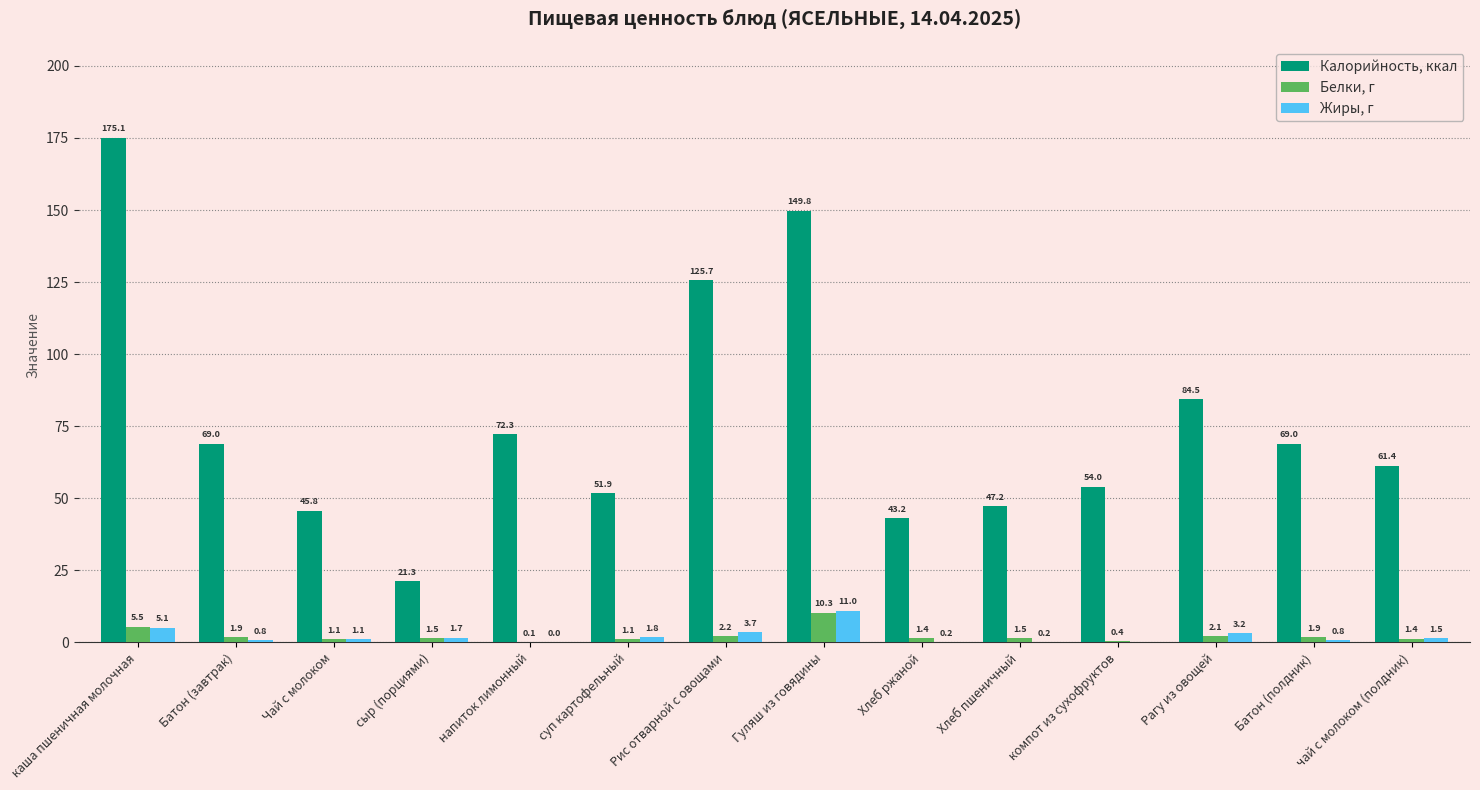

Which series has the largest range (max minus min)?

Калорийность, ккал